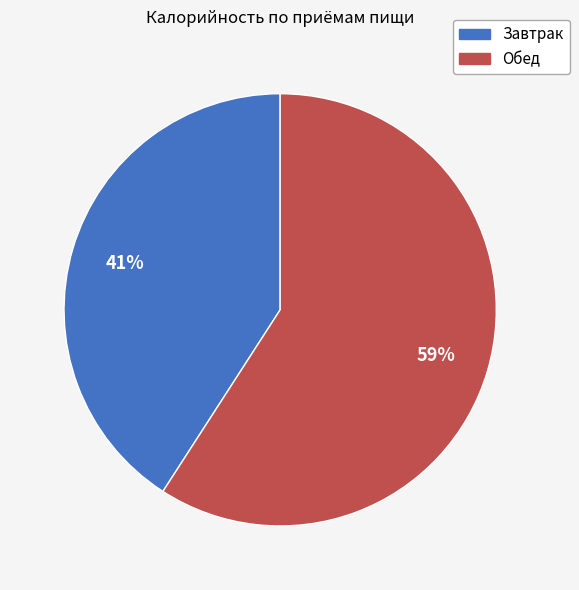

To the nearest percent, what is the difference between the Завтрак and Обед slice percentages?

18%